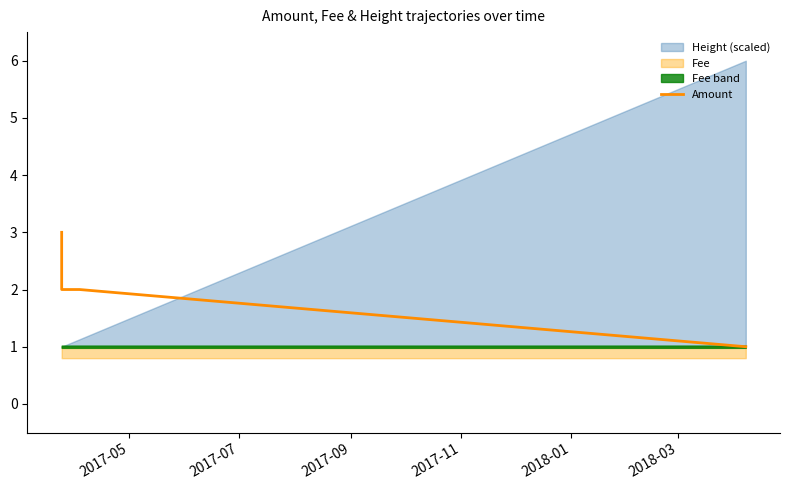

True or false: the data has more than 0 interior local peaks.

False